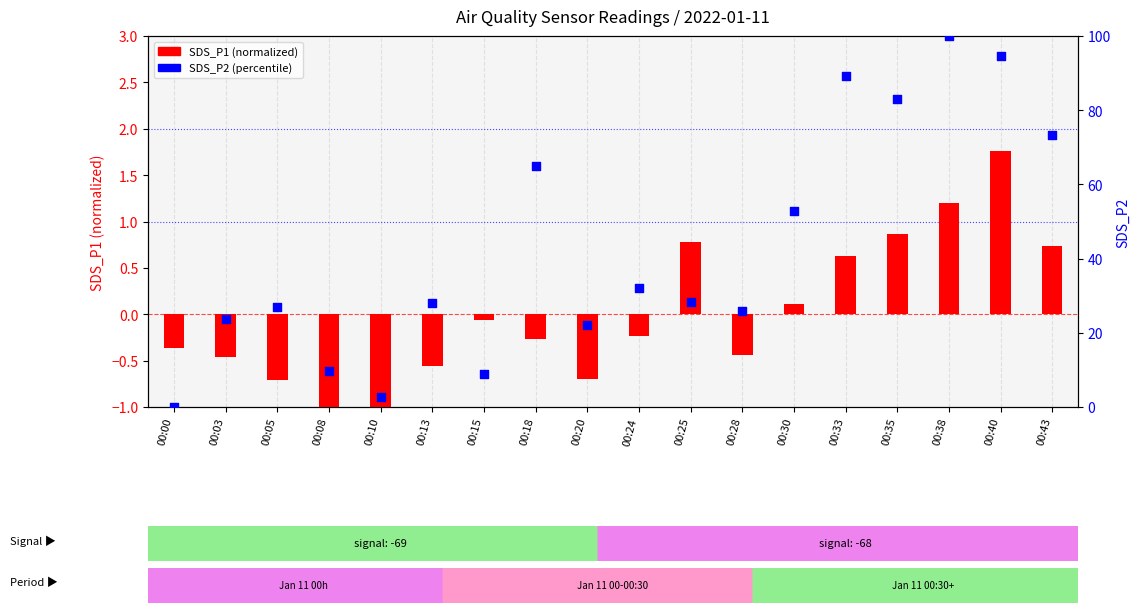

At how many categories does at least one series exceed 48?

7